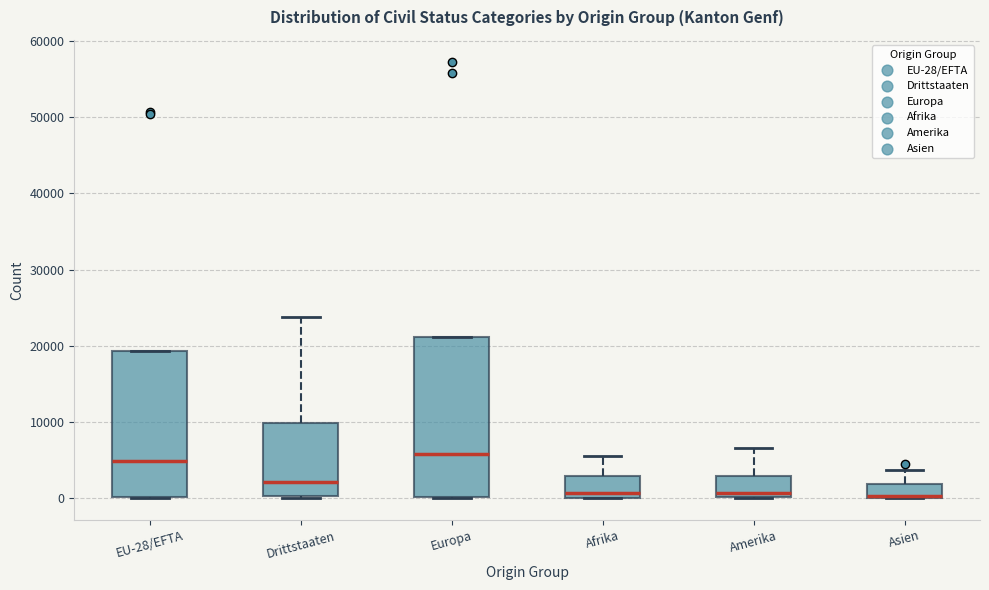

Where is the lower edge of the box for EU-28/EFTA on the y-axis? The values are not printed on the chart, so give them approximately, as read against the axis.

0